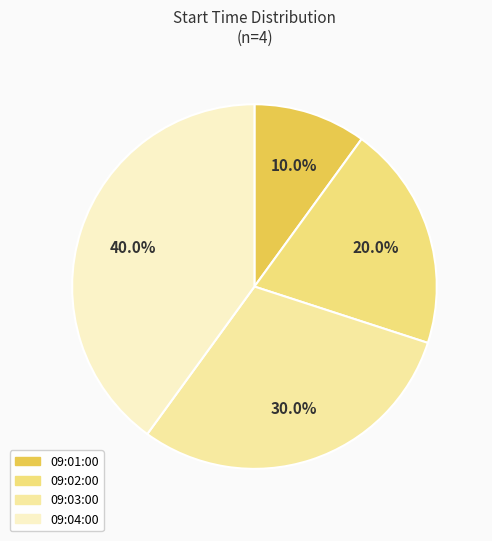

Count the number of slices in the pie.

4